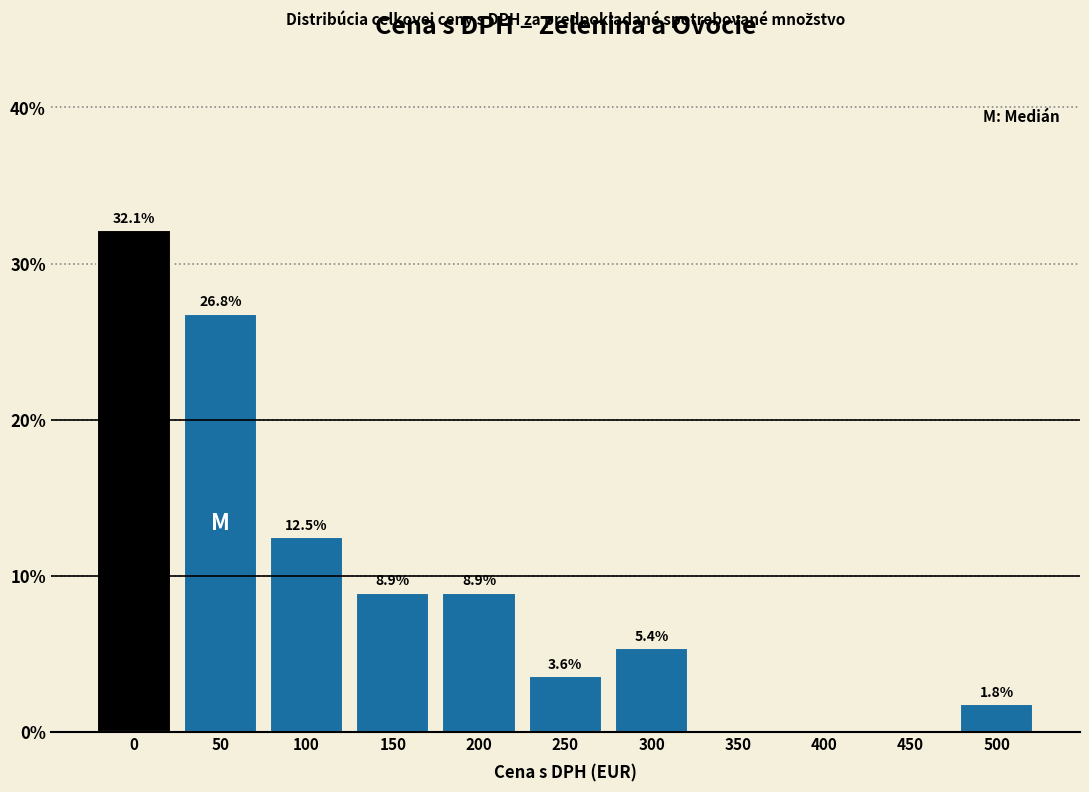

Reading left to right, extract all data points from this chart.

0=32.1	50=26.8	100=12.5	150=8.9	200=8.9	250=3.6	300=5.4	350=0.0	400=0.0	450=0.0	500=1.8